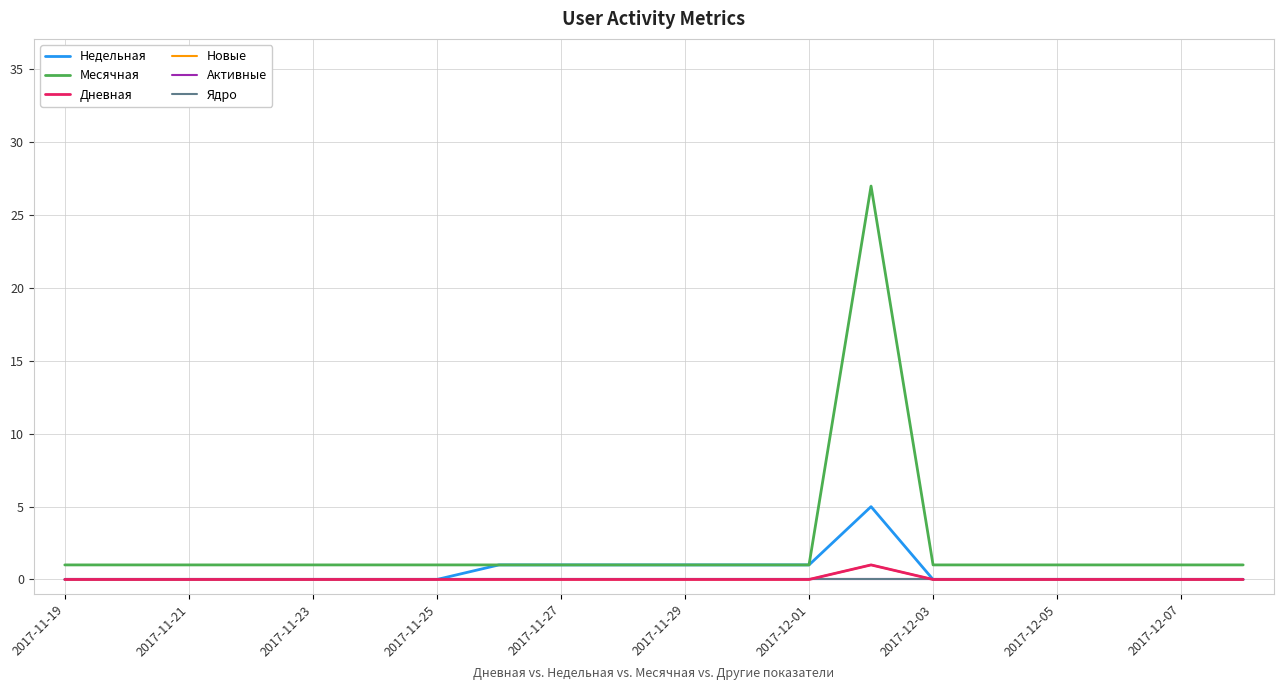

Does the chart display data point markers on the line(s)?

No